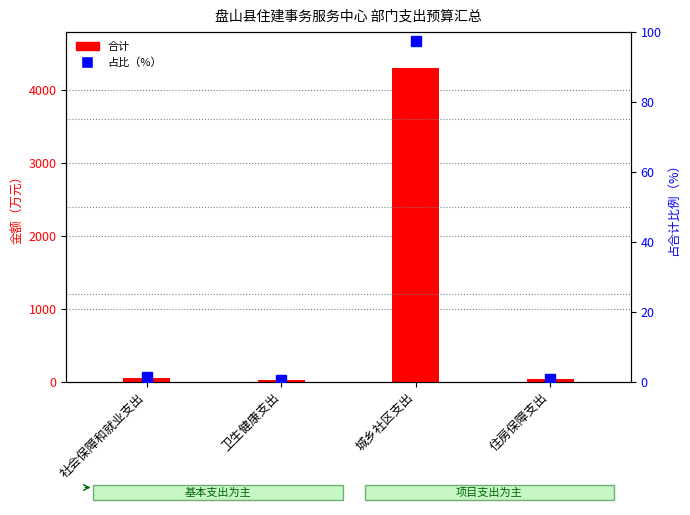

Which series has the largest total across all categories?

合计